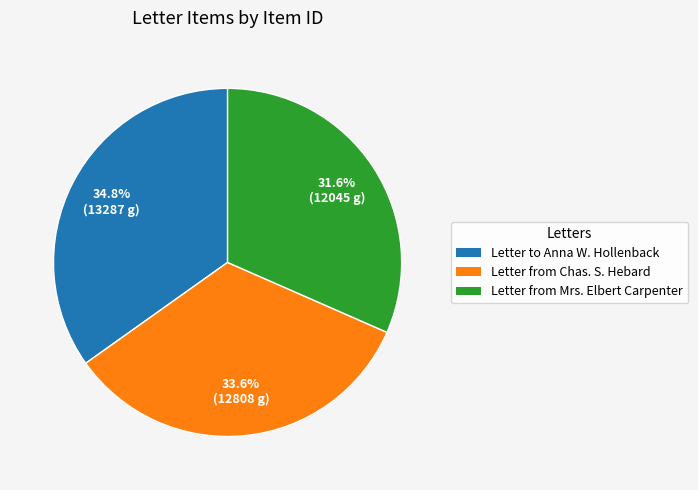

Does any single category account for the majority?

No